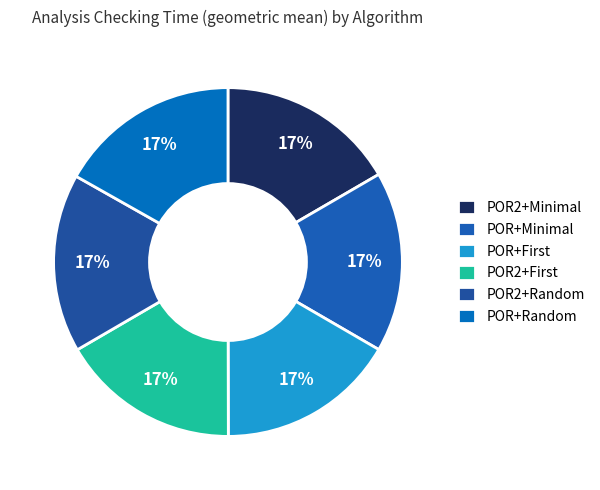

Count the number of slices in the pie.

6